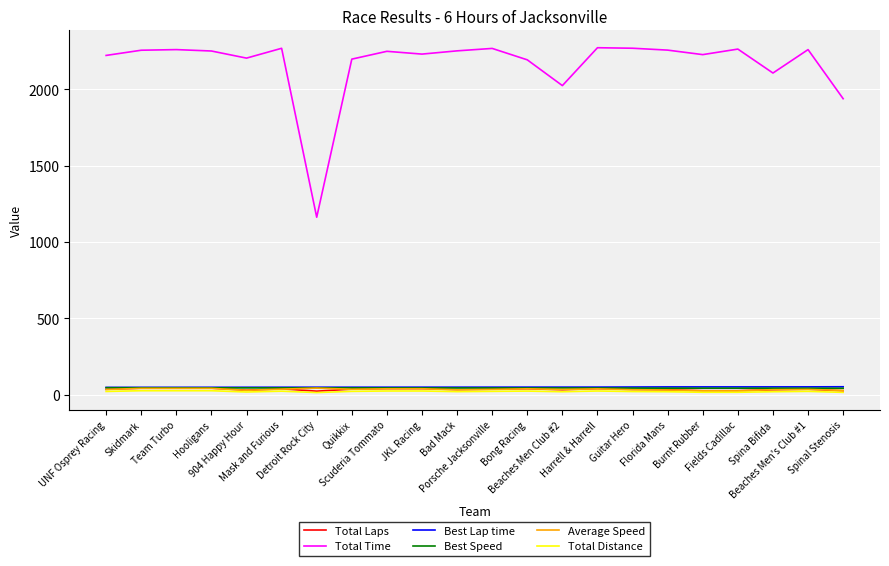

Which series has the largest range (max minus min)?

Total Time